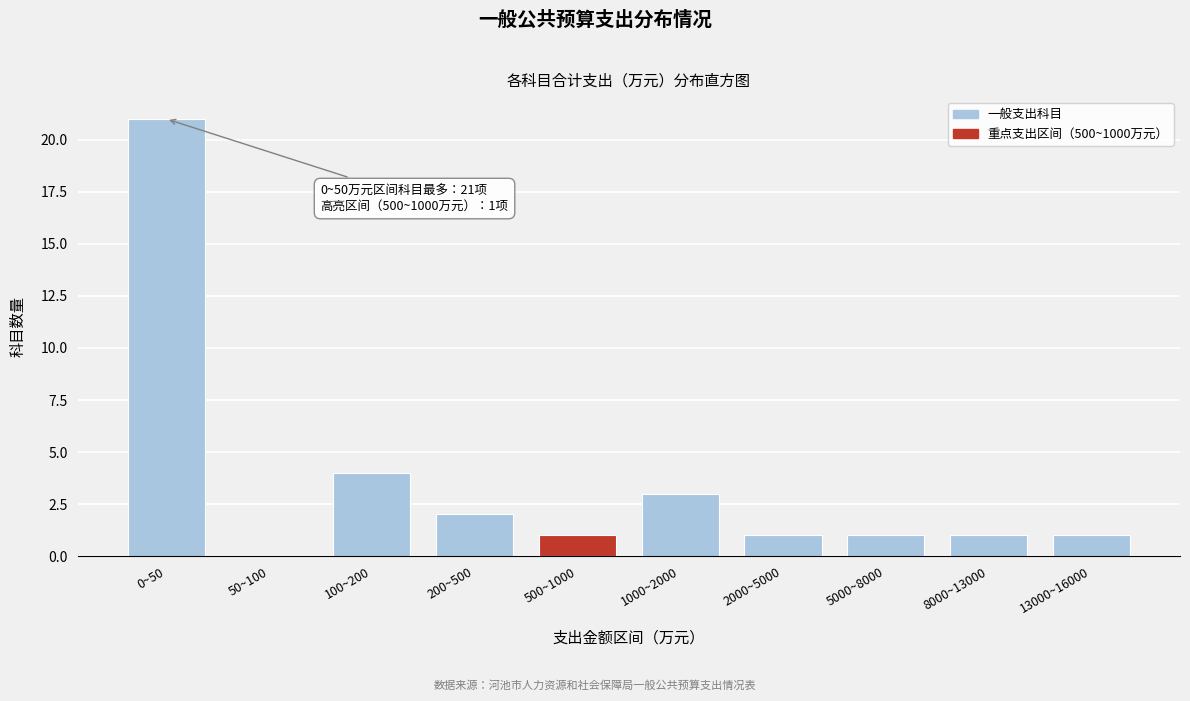

Reading right to left, extract all data points from this chart.

13000~16000=1	8000~13000=1	5000~8000=1	2000~5000=1	1000~2000=3	500~1000=1	200~500=2	100~200=4	50~100=0	0~50=21